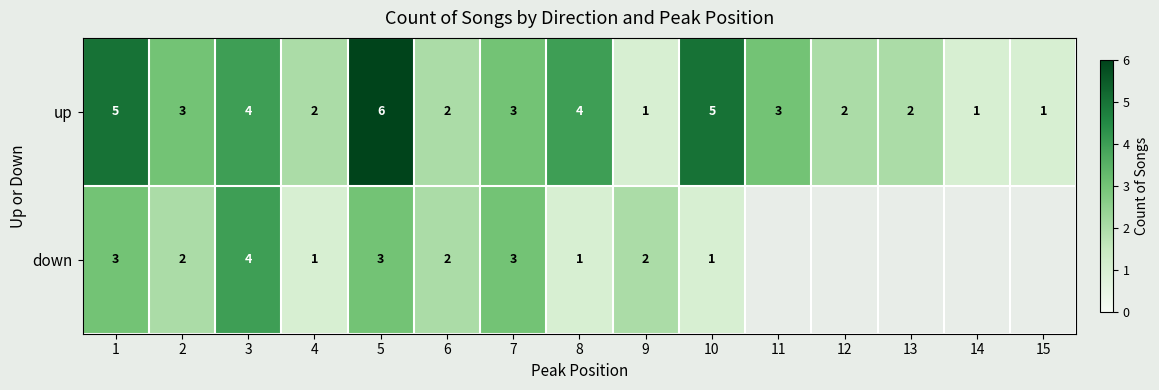

At which category does the chart reach its minimum across all series?

9